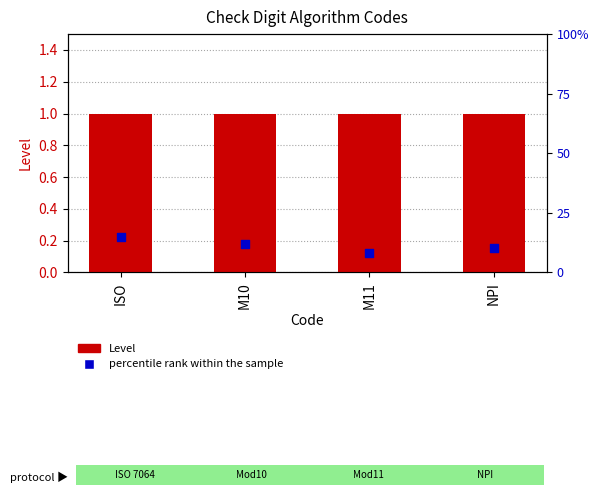

Which series contains the lowest Y value?

percentile rank within the sample